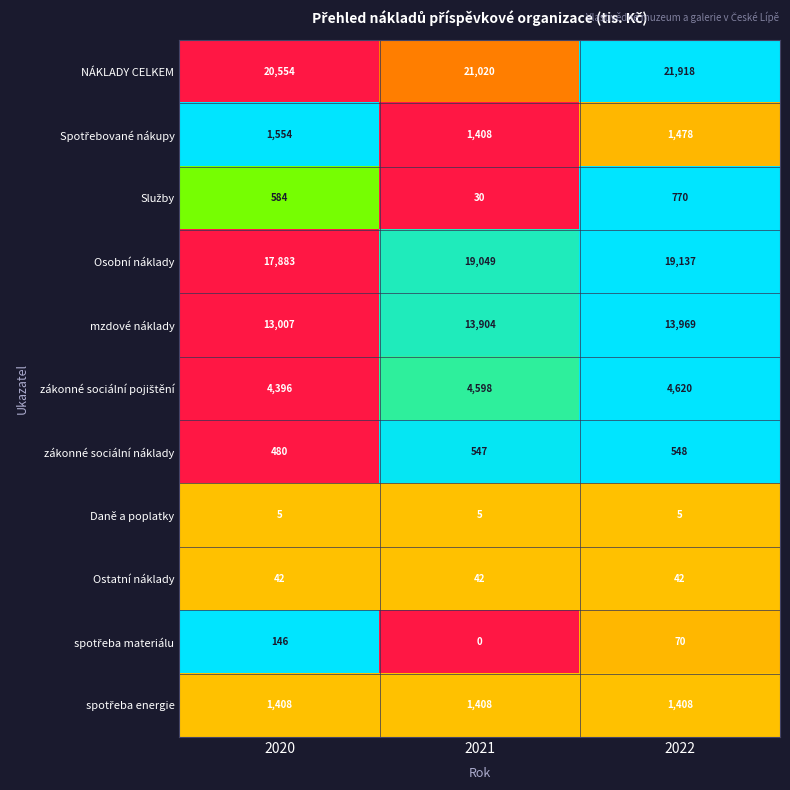

Count the number of categories in the chart.

3